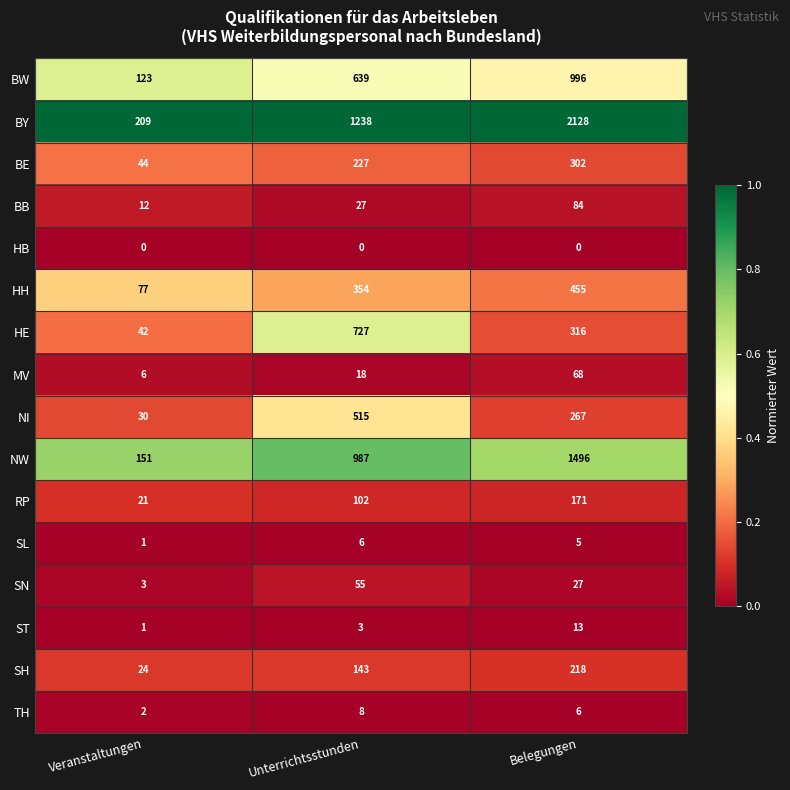

What is the difference between the NI values at Veranstaltungen and Belegungen?

237